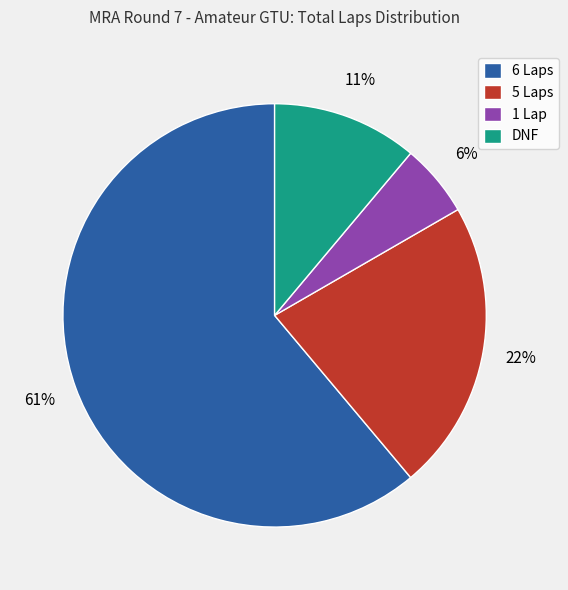

Is DNF the majority of the pie?

No